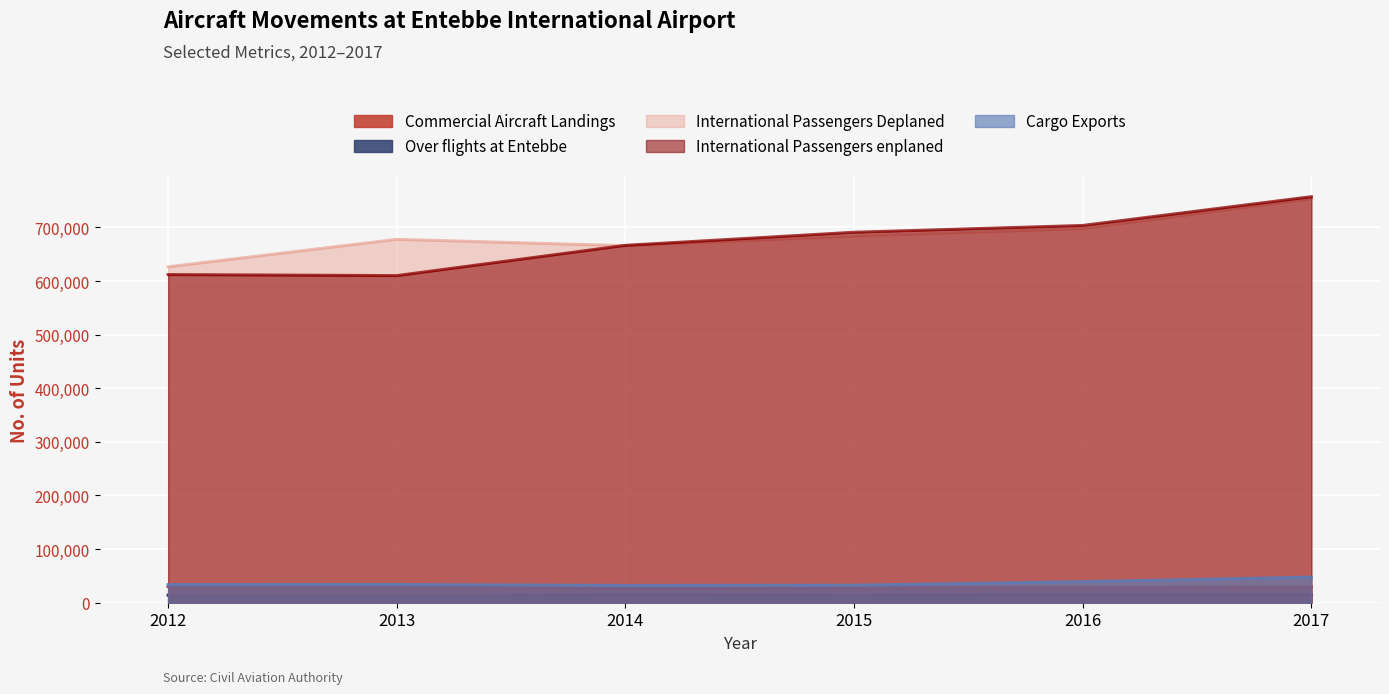

True or false: International Passengers enplaned and Over flights at Entebbe intersect in this chart.

False